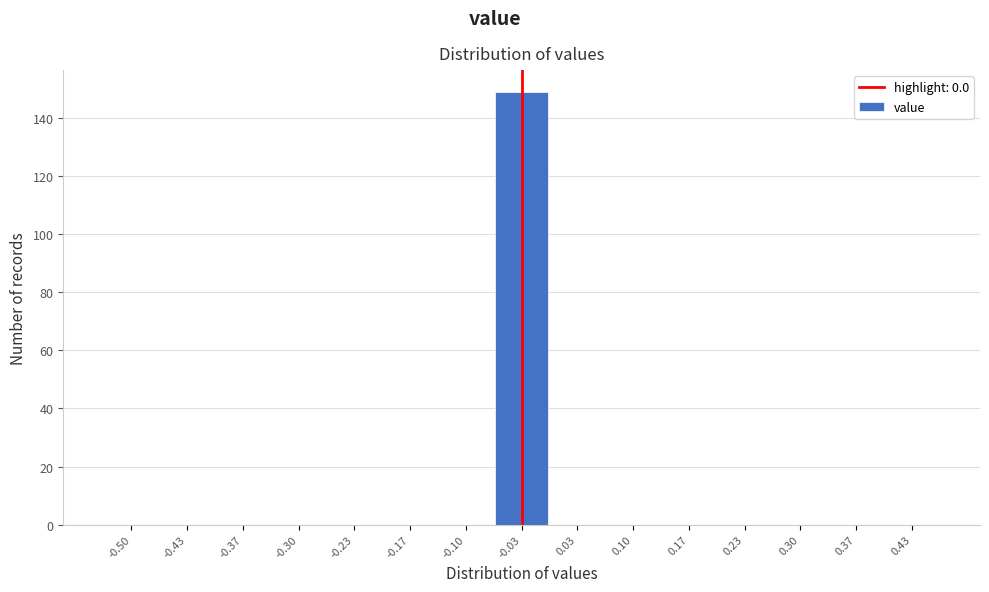

Reading left to right, extract all data points from this chart.

-0.50=0	-0.43=0	-0.37=0	-0.30=0	-0.23=0	-0.17=0	-0.10=0	-0.03=149	0.03=0	0.10=0	0.17=0	0.23=0	0.30=0	0.37=0	0.43=0